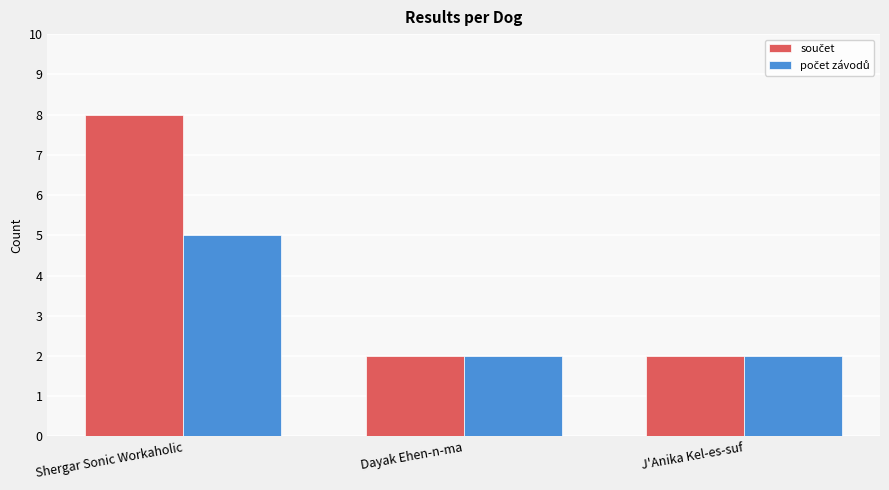

At which category is the sum across all series the highest?

Shergar Sonic Workaholic